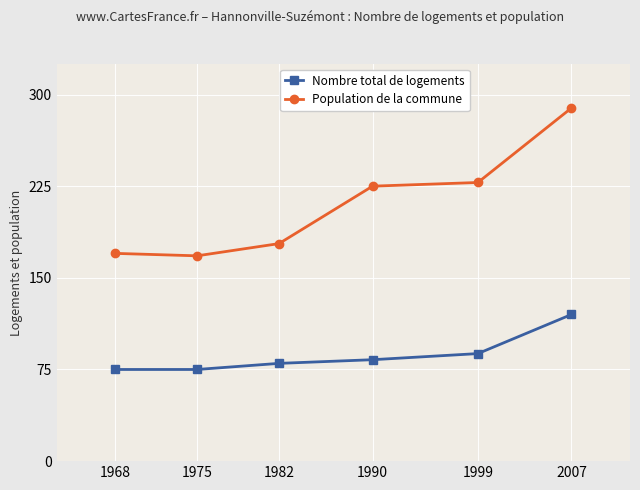

List the series in order of their overall mean, lowest first.

Nombre total de logements, Population de la commune